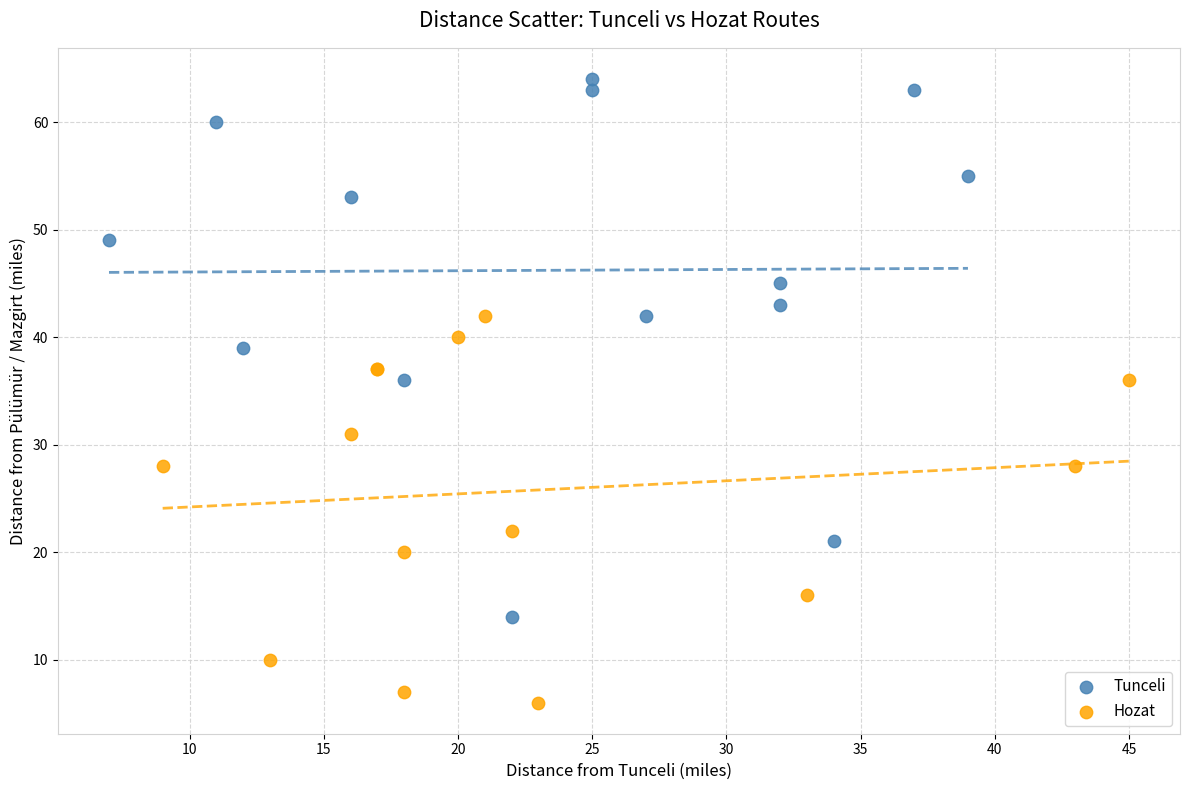

Which series reaches the maximum Y coordinate?

Tunceli